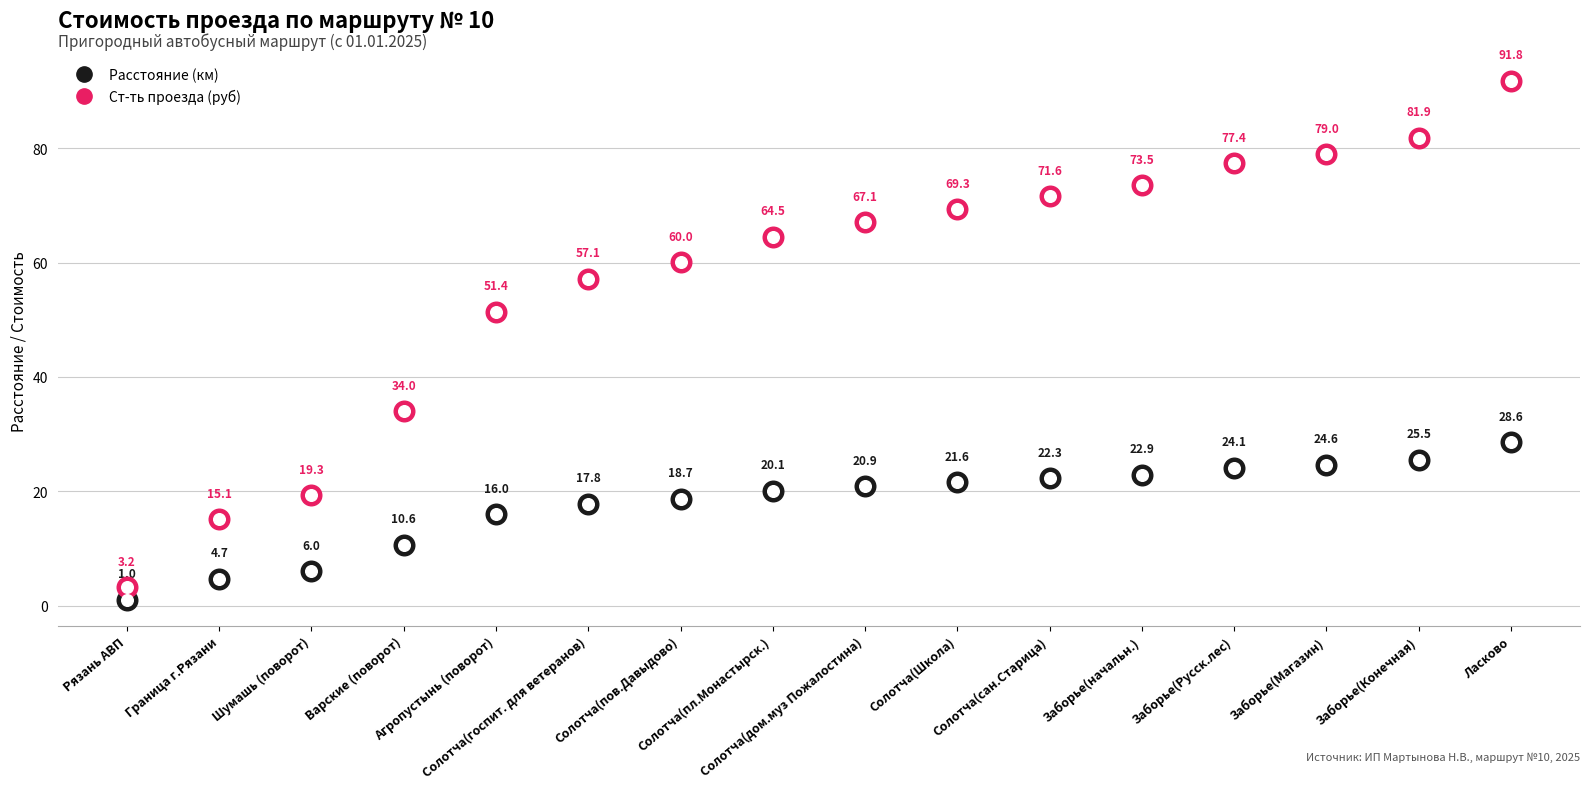

Which series contains the highest Y value?

Ст-ть проезда (руб)